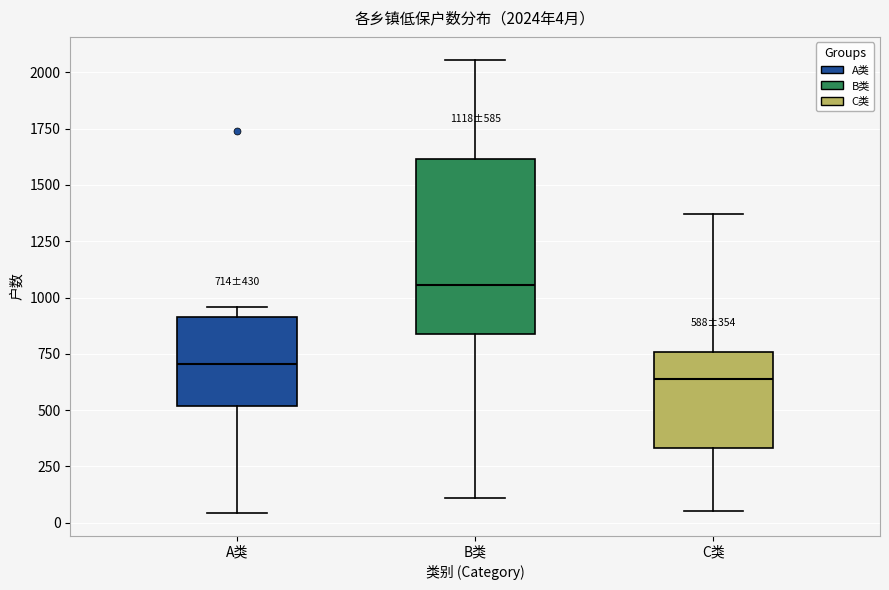

Which box's median line is the lowest?

C类